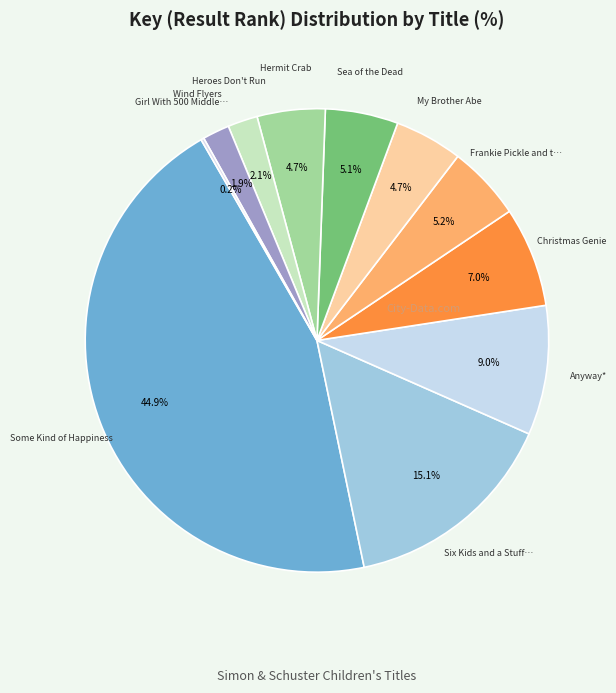

What is the largest slice in the pie chart?

Some Kind of Happiness